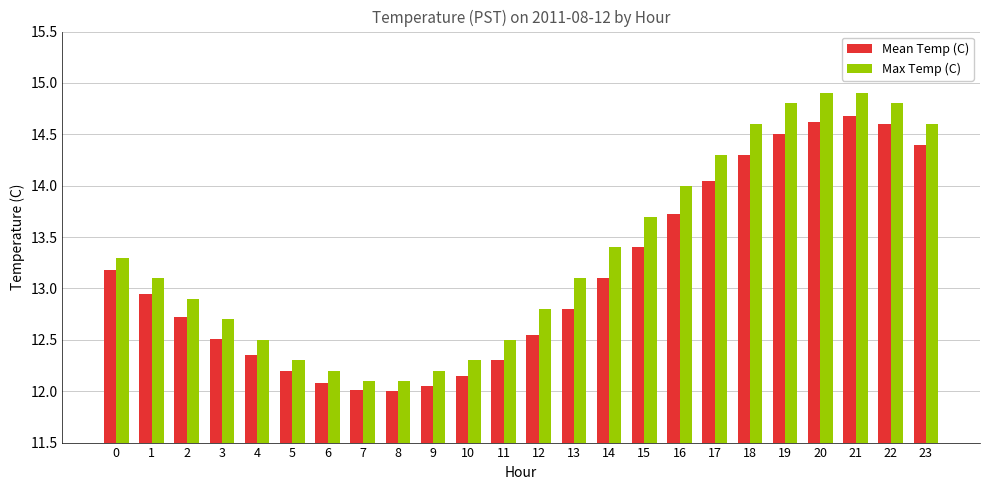

What is the difference between the highest and lowest values at 19?

0.3